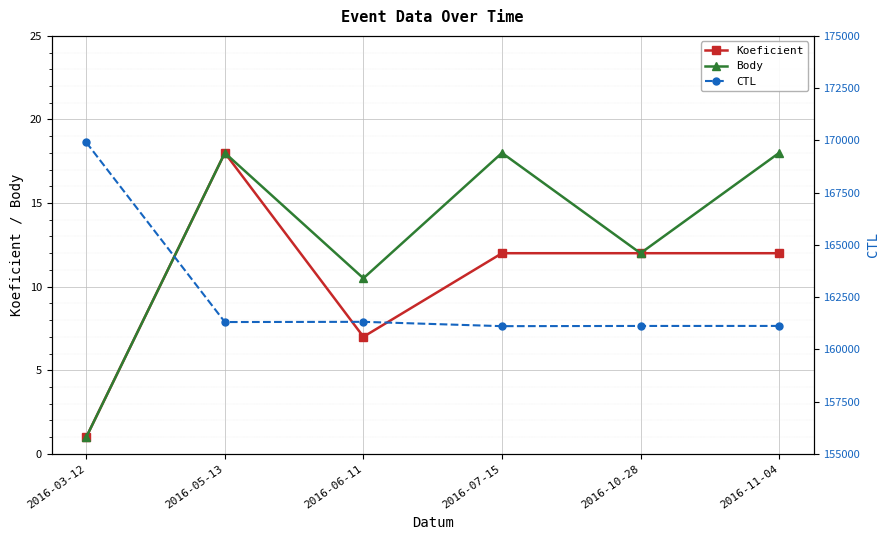

At which label does Body reach its peak?

2016-05-13